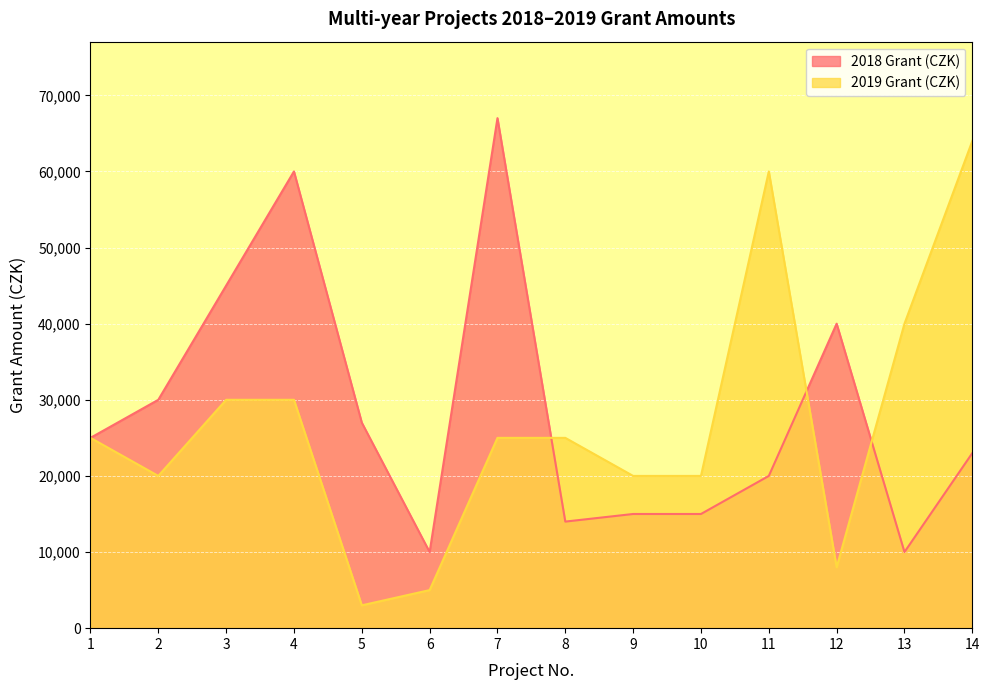

The 2019 Grant (CZK) series shows 25000 at 7. True or false?

True